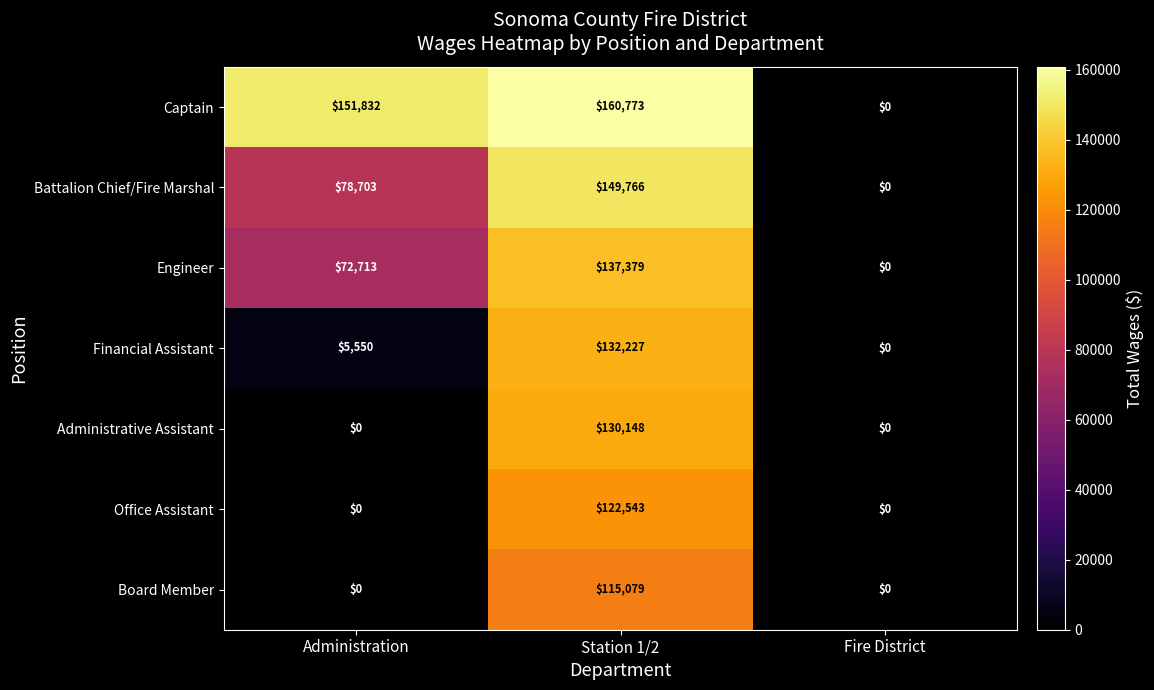

What is the sum of the Captain values at Fire District and Station 1/2?

160773